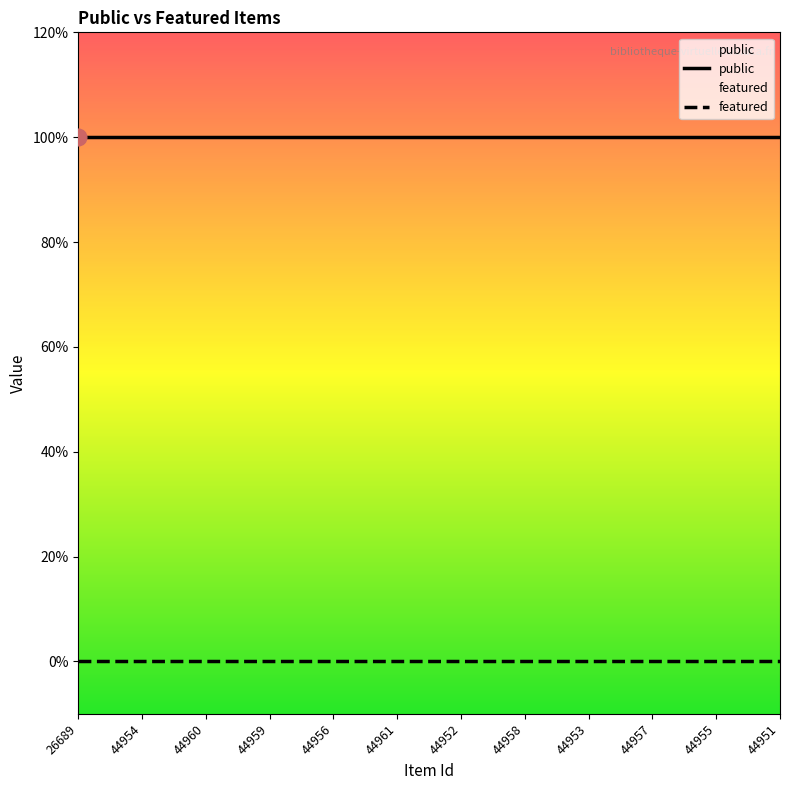

Rank the series at 44958 from lowest to highest value.

featured, public